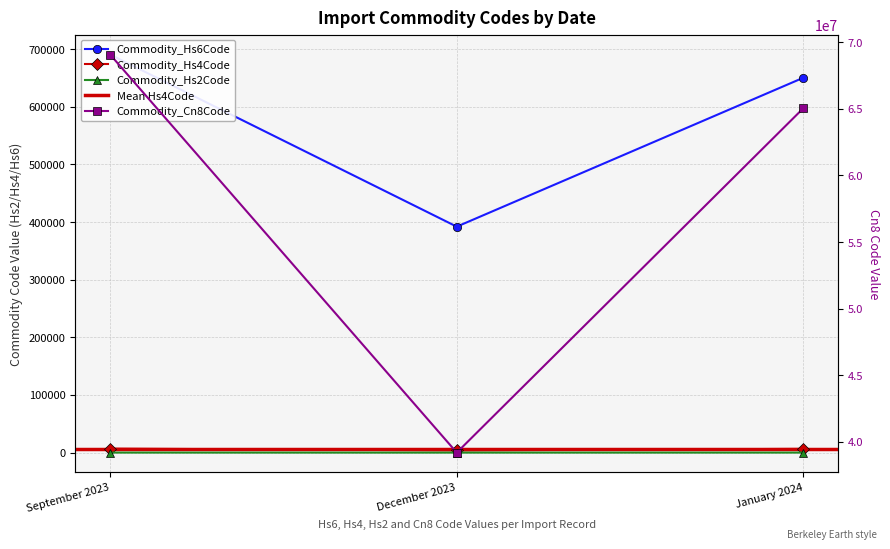

What position from the left is January 2024?

3